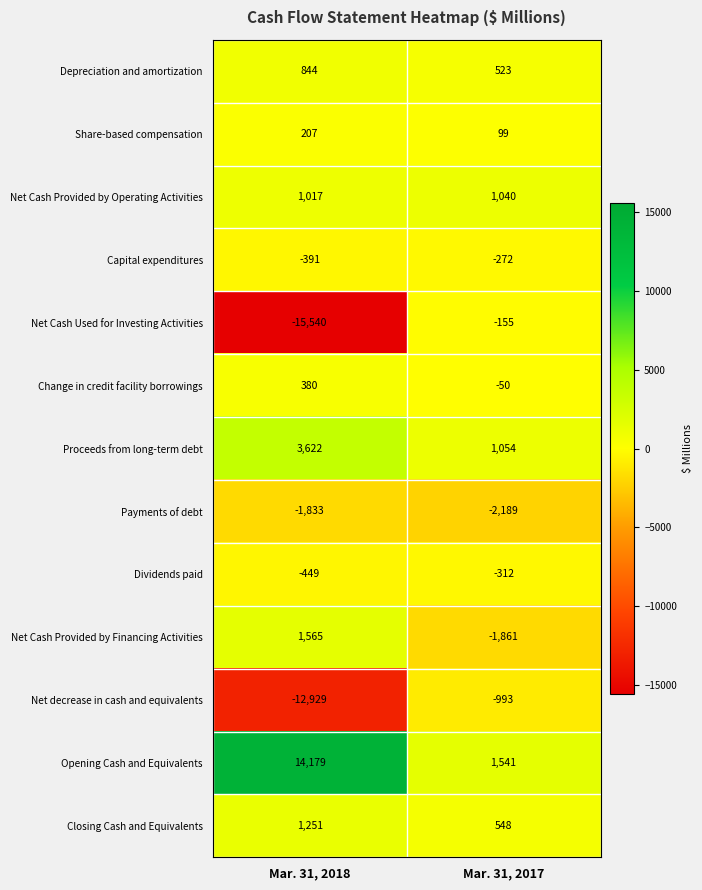

What is the average value of the Proceeds from long-term debt series?

2338